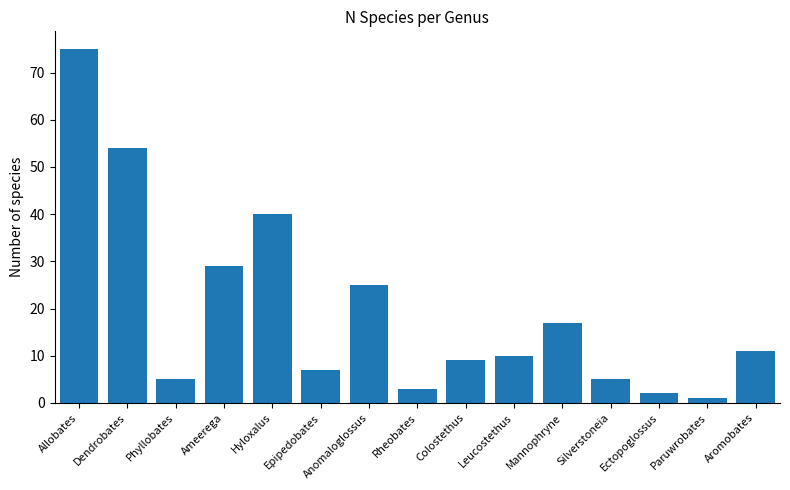

What position from the right is Allobates?

15